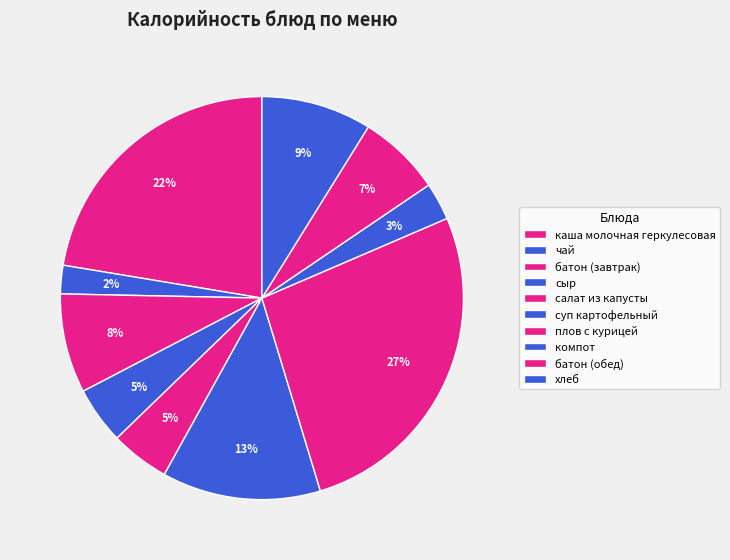

What is the change in value from салат из капусты to хлеб?

+48.4